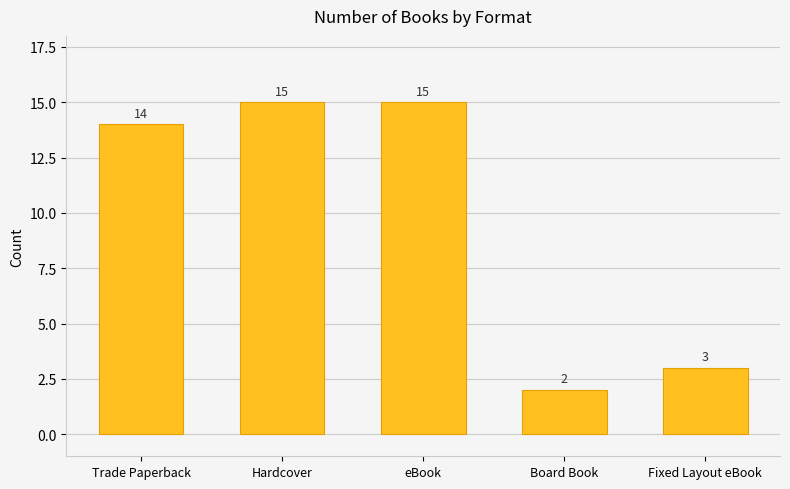

What is the maximum value shown in the chart?

15